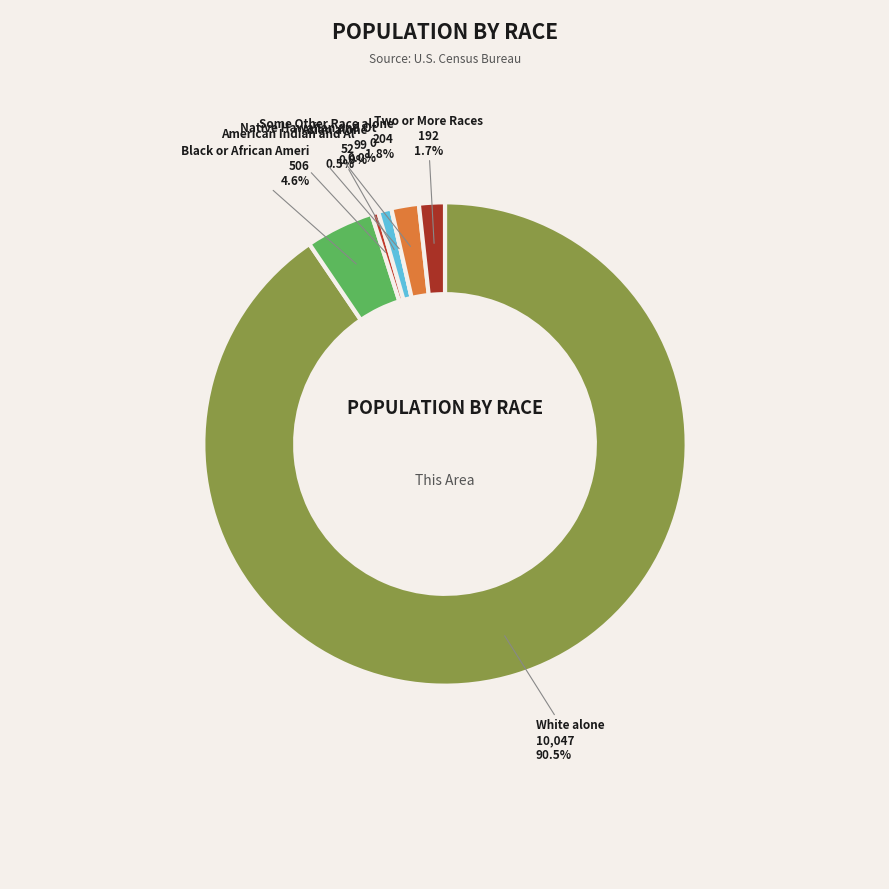

Which slice represents more than half of the pie?

White alone